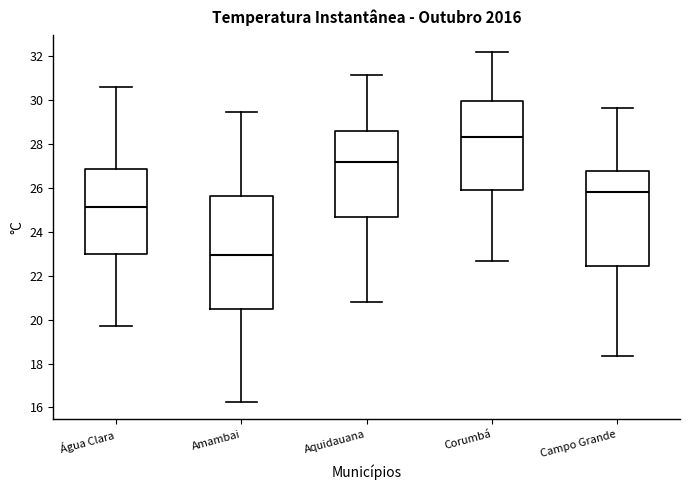

Reading left to right, read every box against the y-axis: the position of its median line, the range the box covers, and the ends of its whiskers. The values are not printed on the chart, so give them approximately, as read against the axis.

Água Clara: median 25.2, box 23.0 to 26.8, whiskers 19.8 to 30.6
Amambai: median 23.0, box 20.4 to 25.6, whiskers 16.2 to 29.4
Aquidauana: median 27.2, box 24.6 to 28.6, whiskers 20.8 to 31.2
Corumbá: median 28.4, box 26.0 to 30.0, whiskers 22.6 to 32.2
Campo Grande: median 25.8, box 22.4 to 26.8, whiskers 18.4 to 29.6